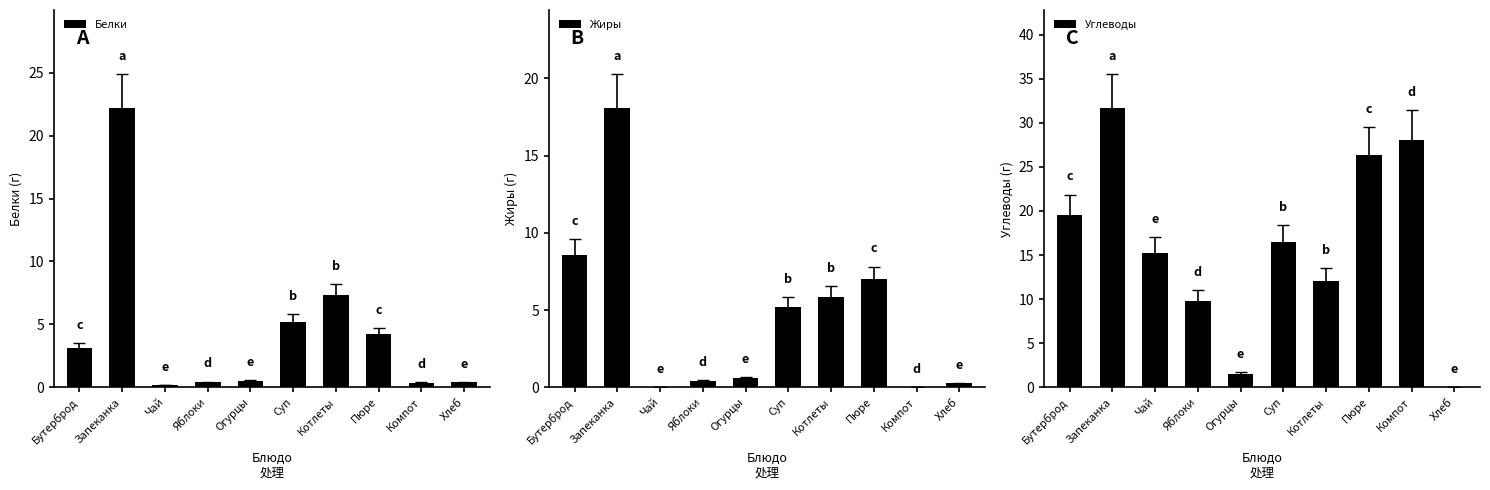

The value of Жиры at Хлеб is 0.2. True or false?

False